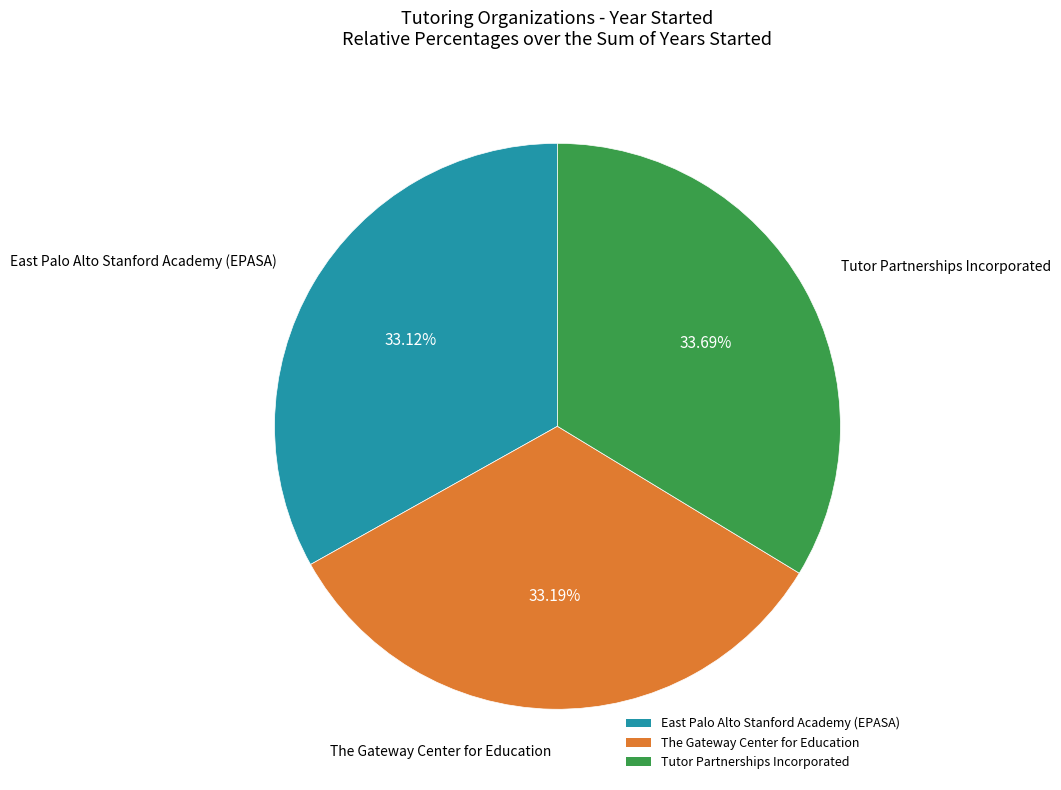

Which slice is the largest?

Tutor Partnerships Incorporated